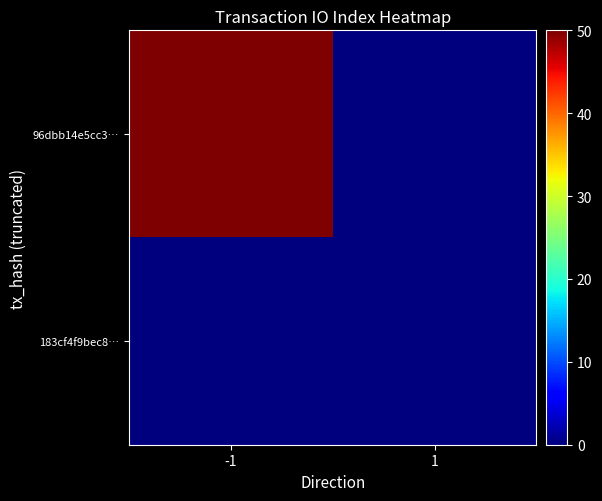

Reading right to left, what are all the values shown in this chart?

96dbb14e5cc3…: 1=0	-1=50
183cf4f9bec8…: 1=0	-1=0